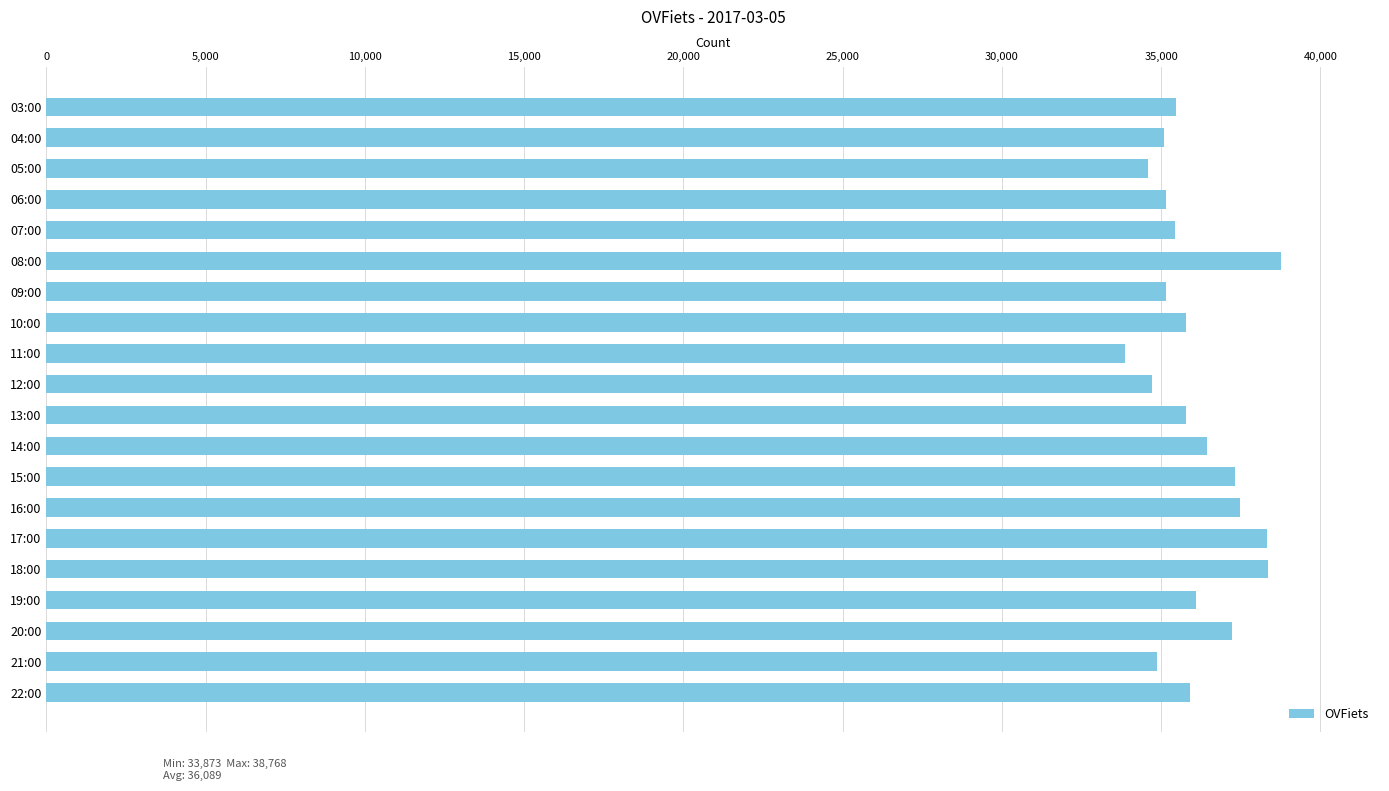

Is it true that the value at 20:00 is 37224?

True